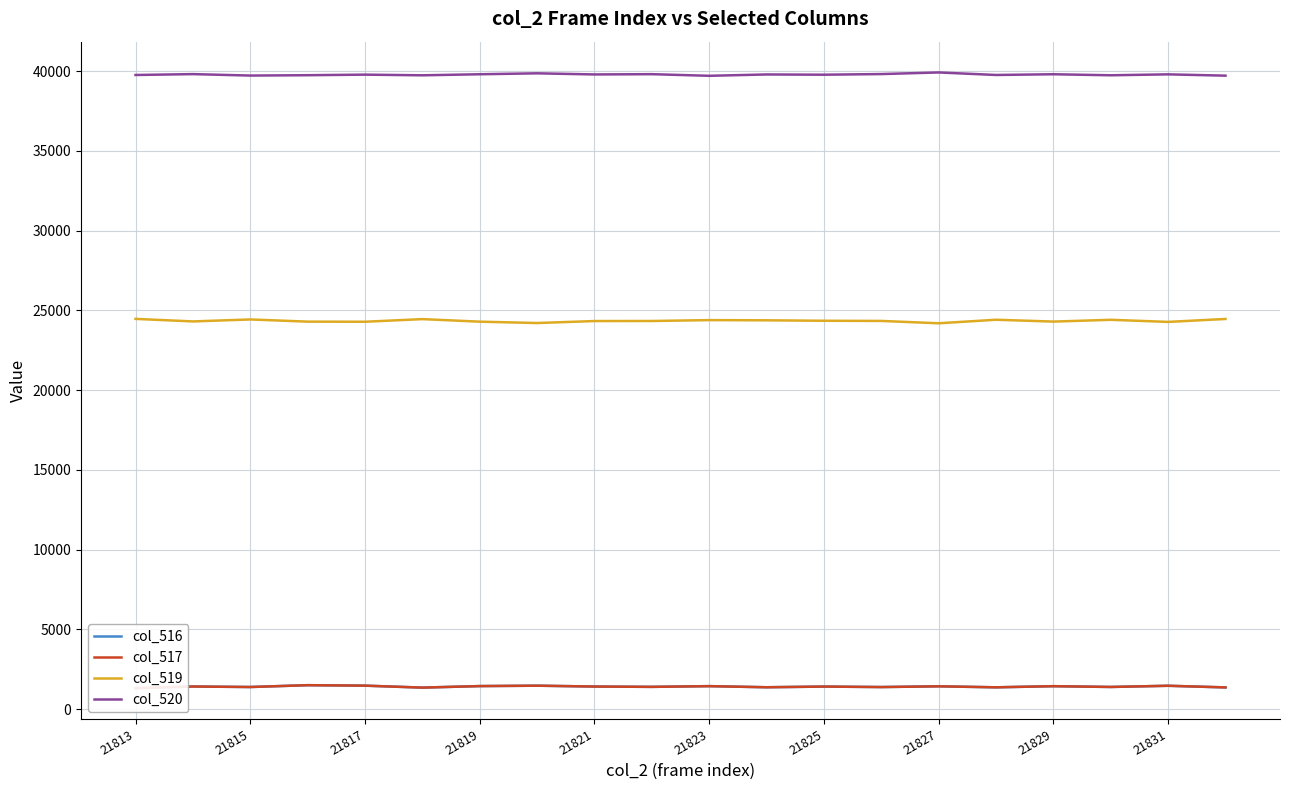

How many distinct data groups are displayed?

4